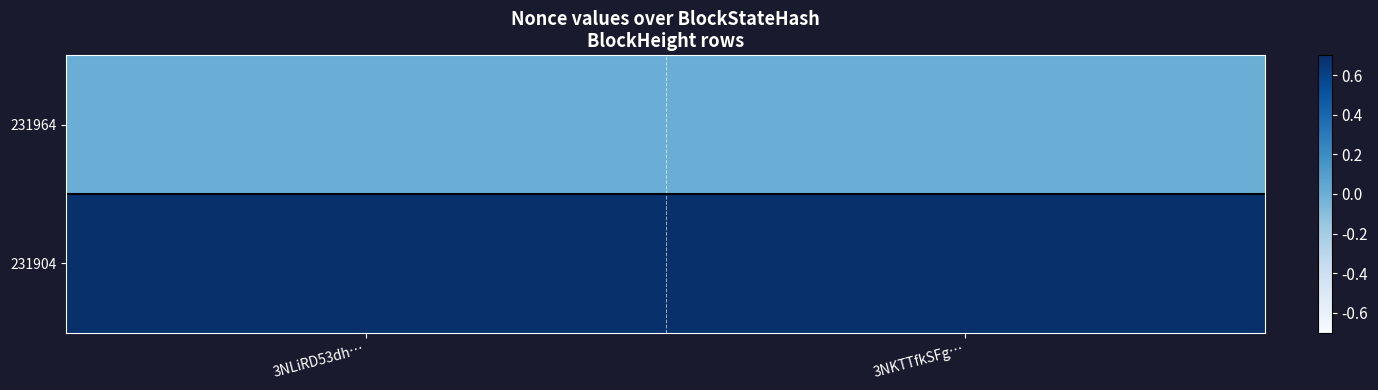

Between 3NLiRD53dh… and 3NKTTfkSFg…, which is larger?

3NLiRD53dh…